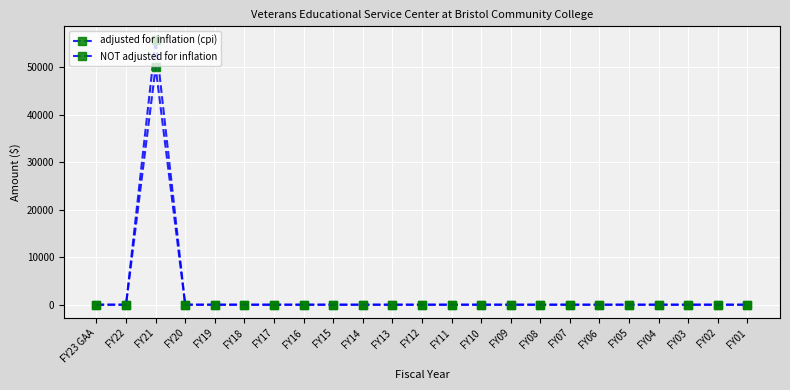

How many lines are shown in the chart?

2